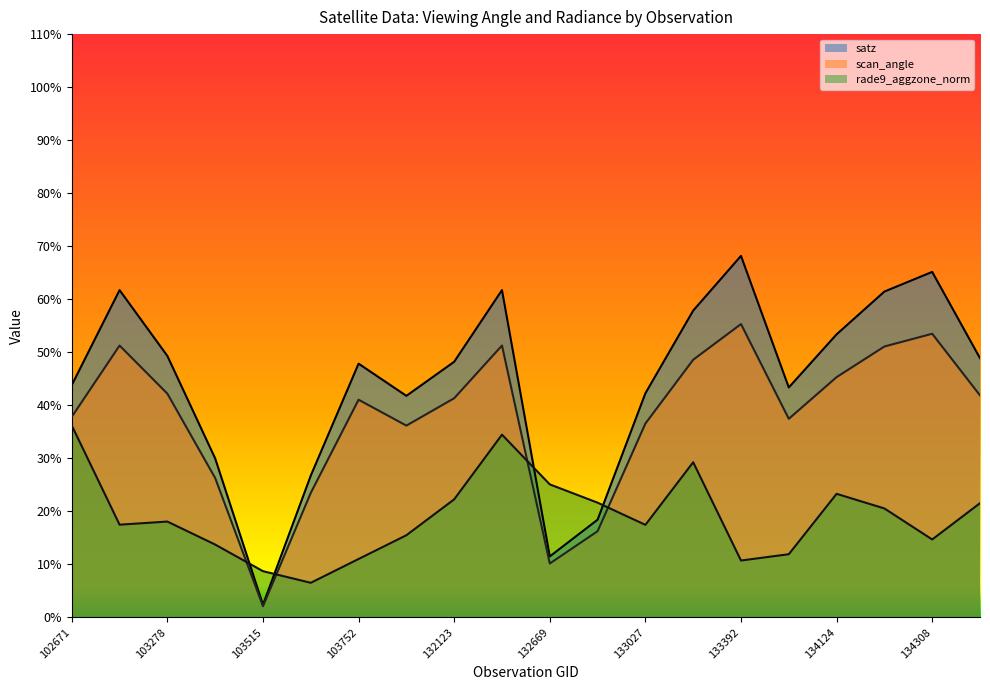

How many data points does each series have?

20